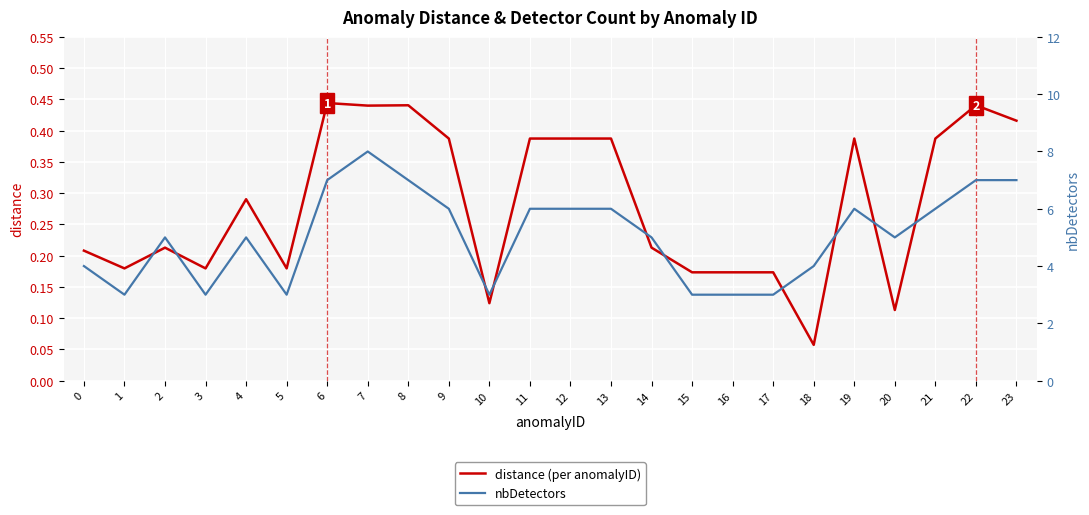

Count the number of categories in the chart.

24